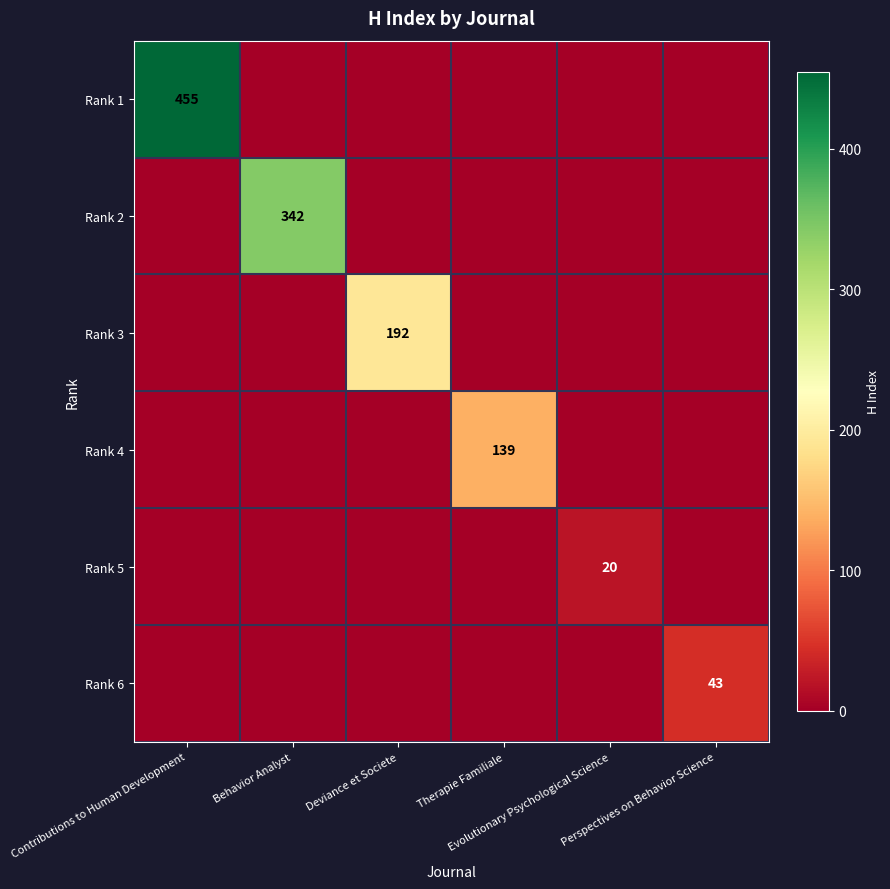

At which category is the sum across all series the highest?

Contributions to Human Development